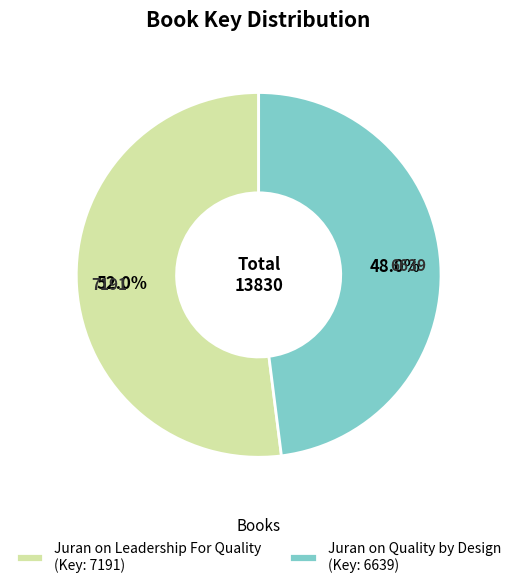

Count the number of slices in the pie.

2